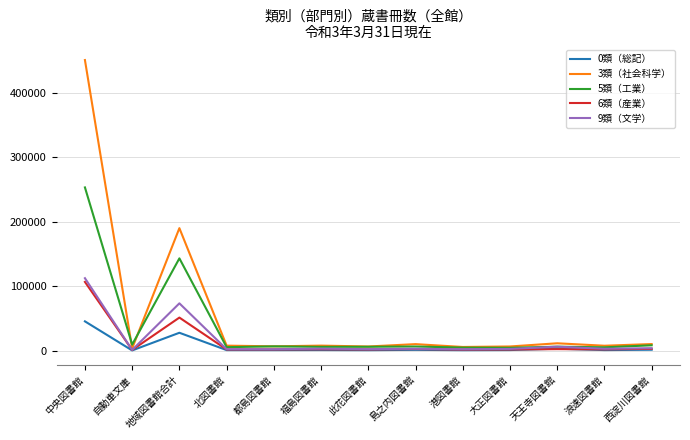

What is the difference between the 0類（総記） values at 此花図書館 and 福島図書館?

185